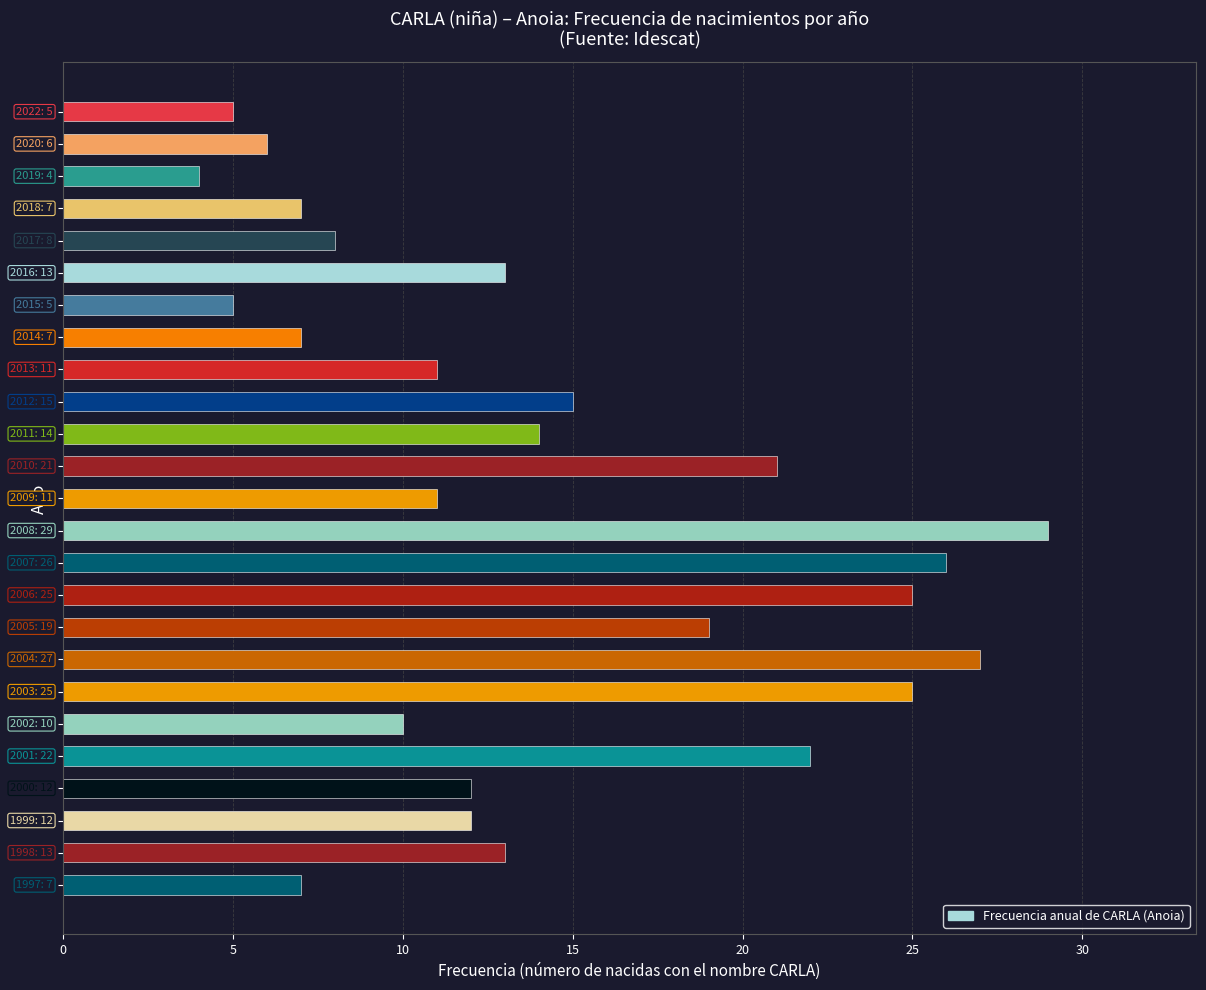

What is the minimum value shown in the chart?

4